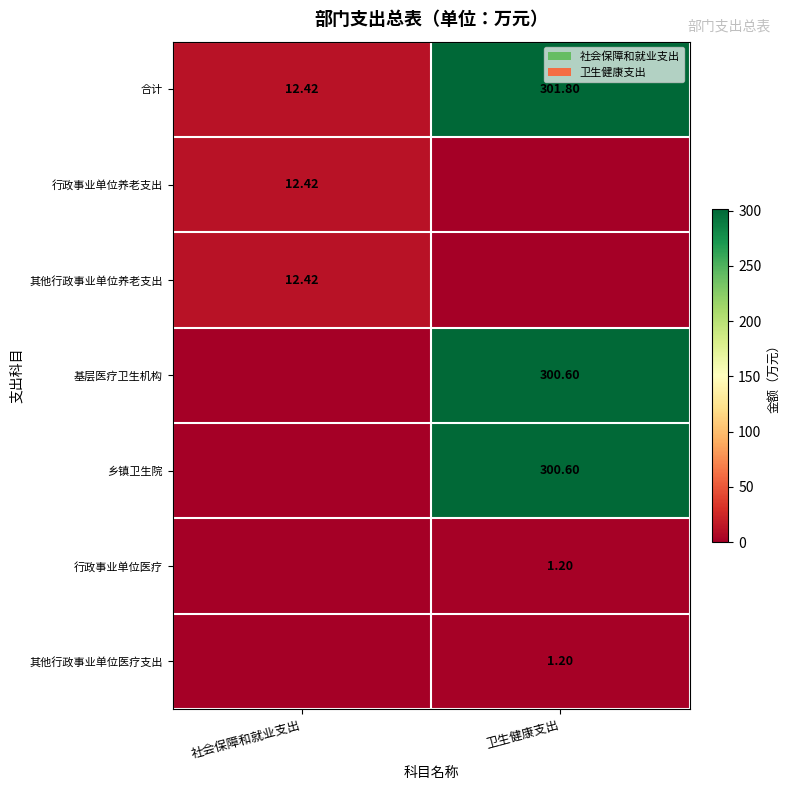

Where does the 合计 series first go above 301?

卫生健康支出